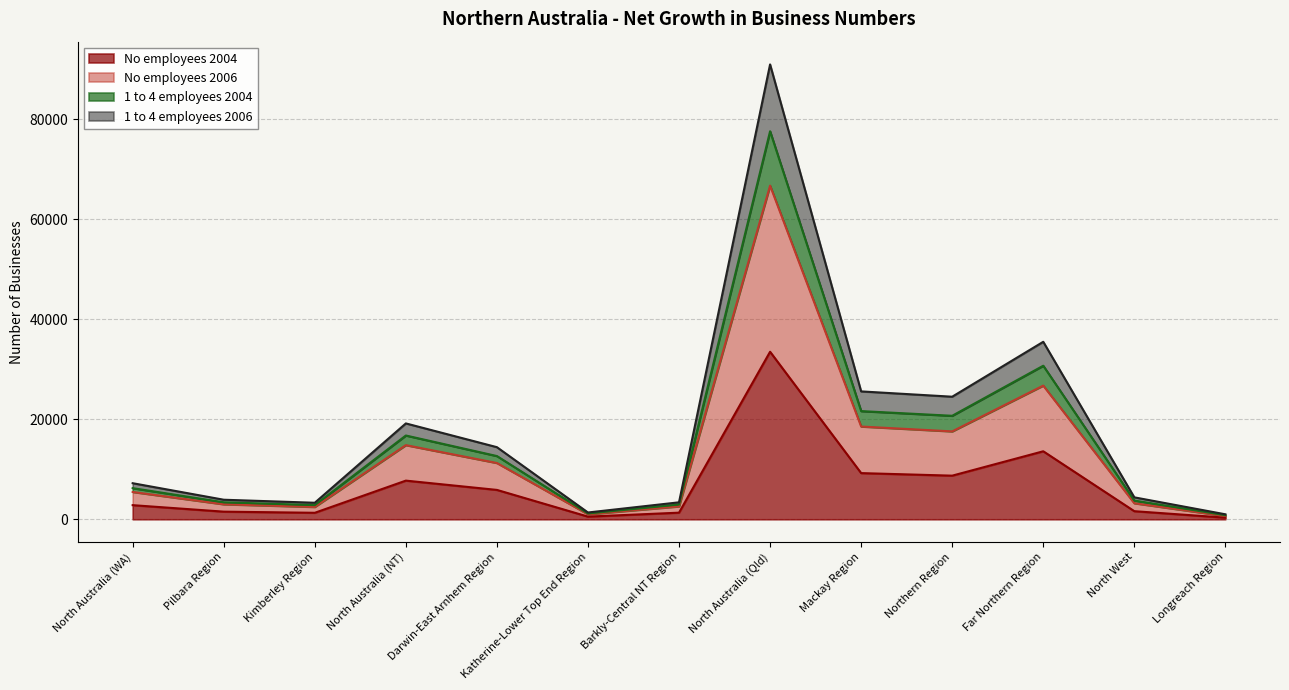

What is the total value across all series at Darwin-East Arnhem Region?

14427